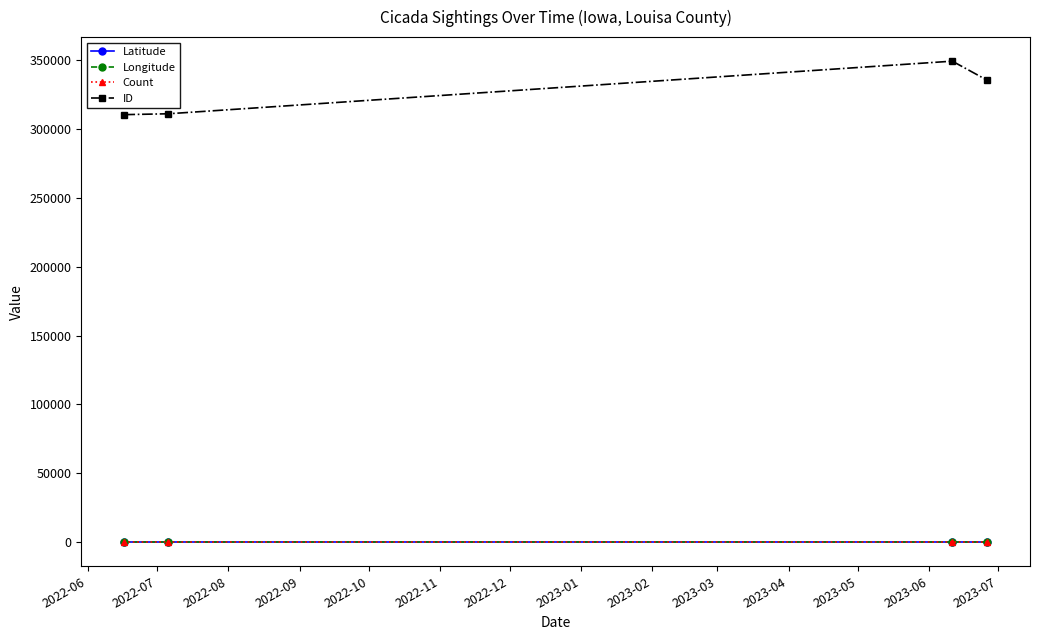

What are all the series names shown in the legend?

Latitude, Longitude, Count, ID